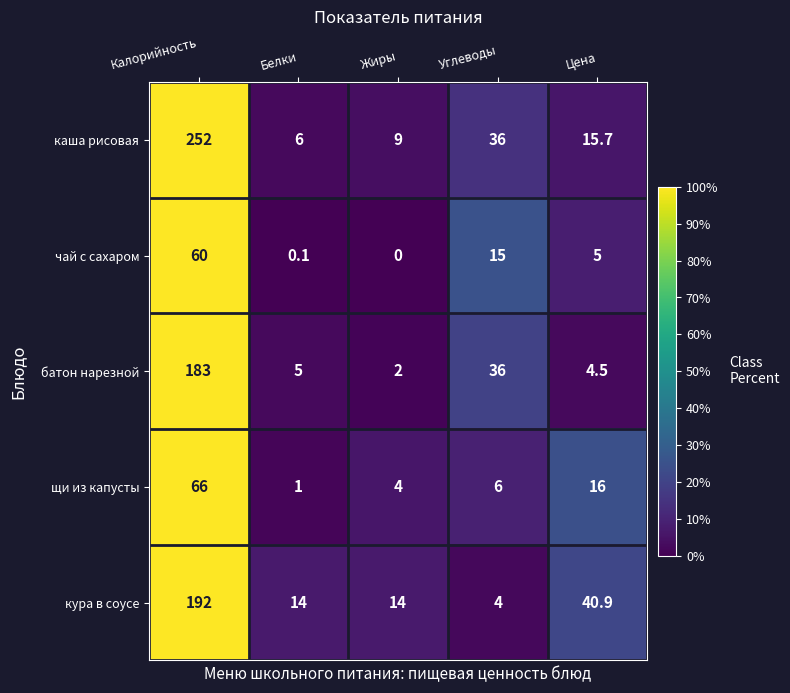

What is the total value across all series at Белки?

26.1